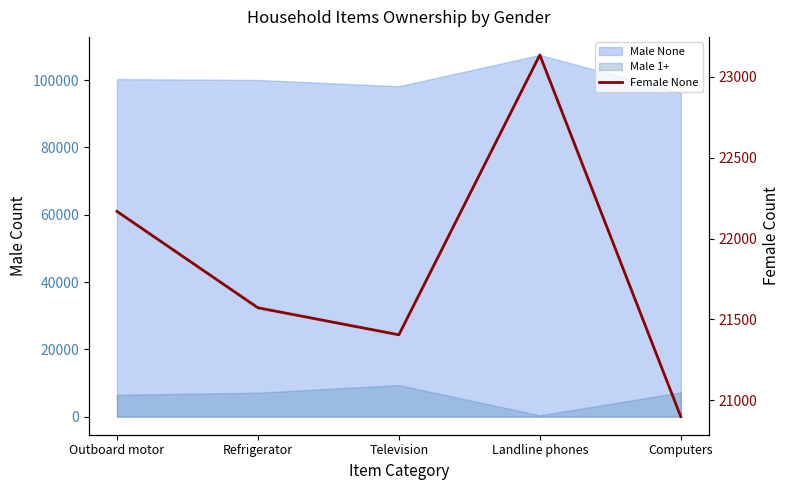

What position from the left is Outboard motor?

1